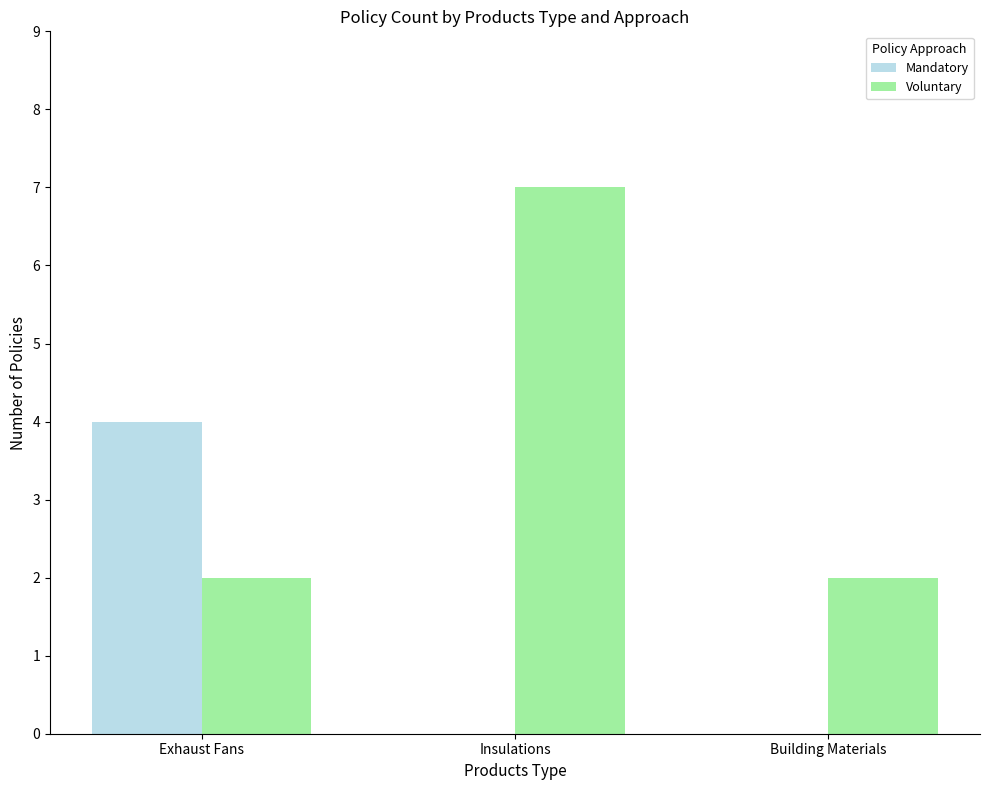

What is the sum of all Mandatory values?

4